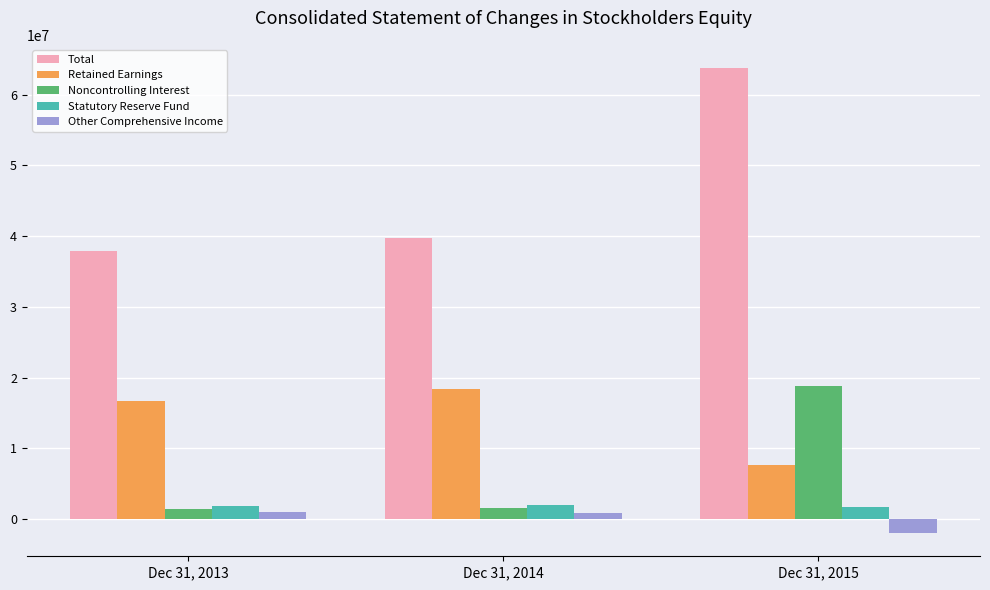

What is the total value across all series at Dec 31, 2013?

58850341